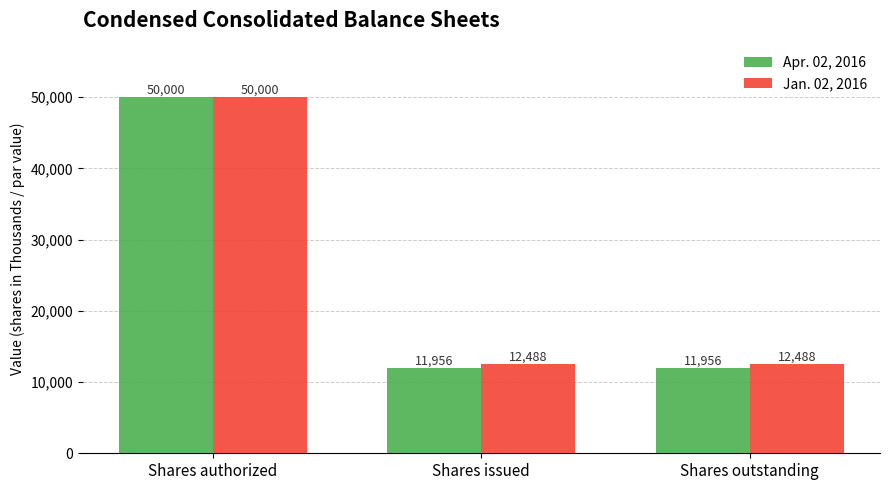

What is the label of the 3rd bar from the right?

Shares authorized